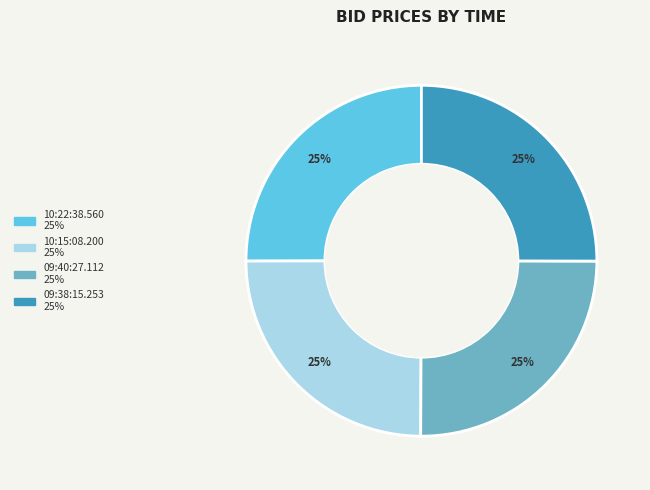

Is there a majority slice in this chart?

No